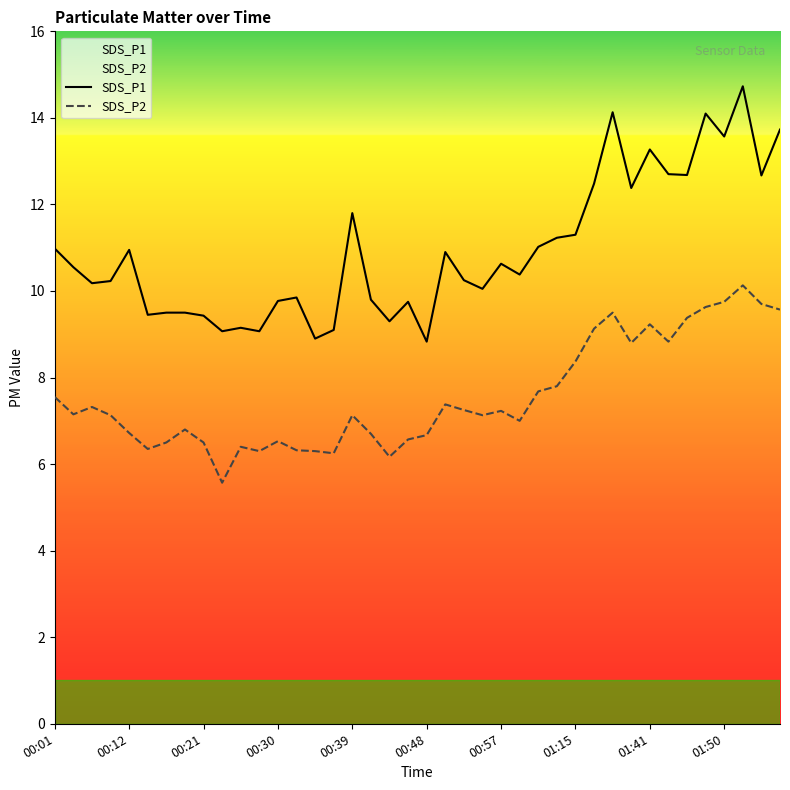

What position from the left is 21?

22